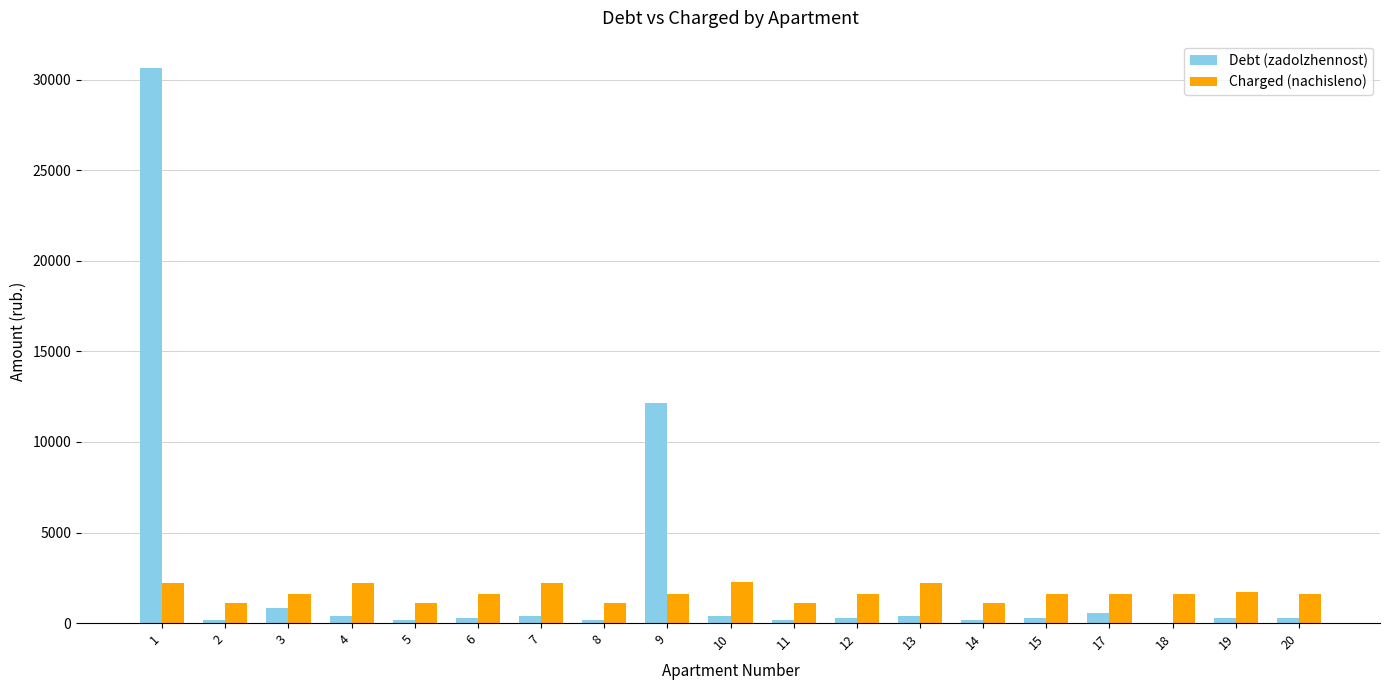

How many values in the Debt (zadolzhennost) series exceed 268?

10